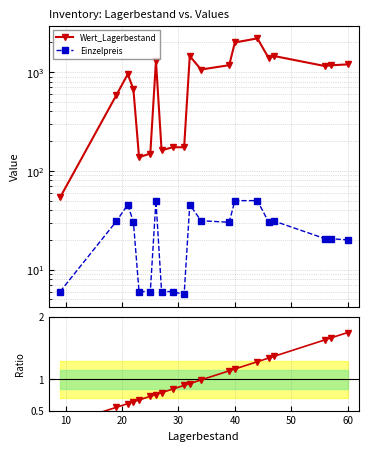

How many values in the Wert_Lagerbestand series exceed 1153?

10